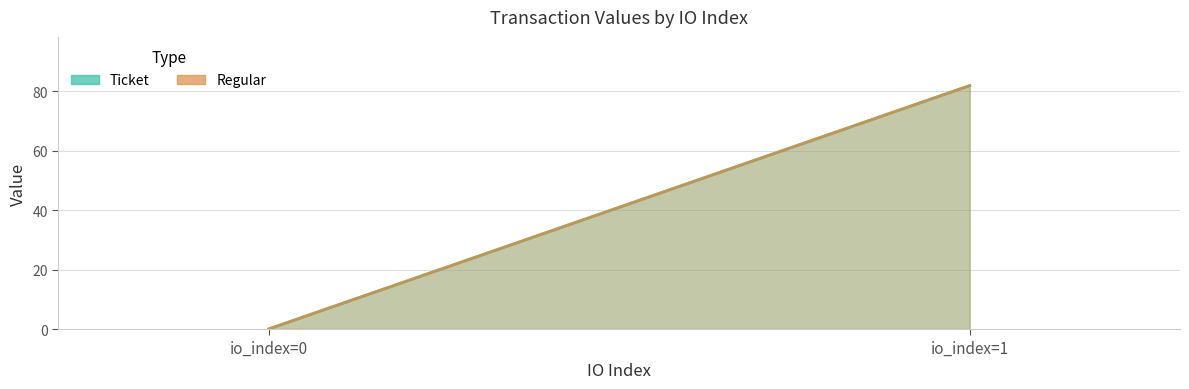

What is the value of the Regular point at the 2nd from the left?

81.8